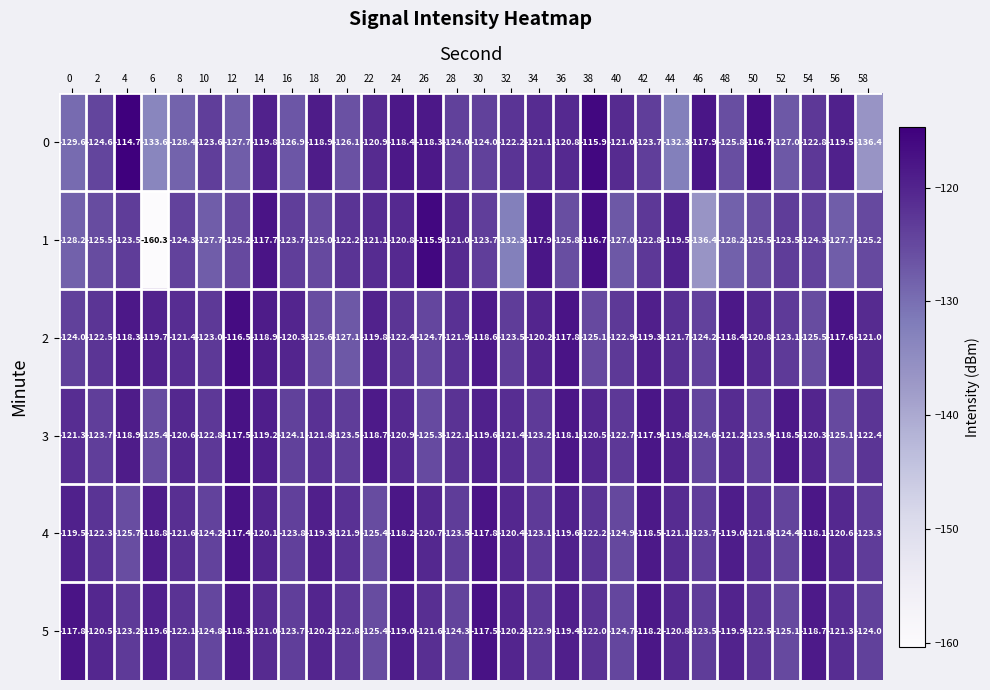

True or false: 3 has a value of -72.5 at 6.

False